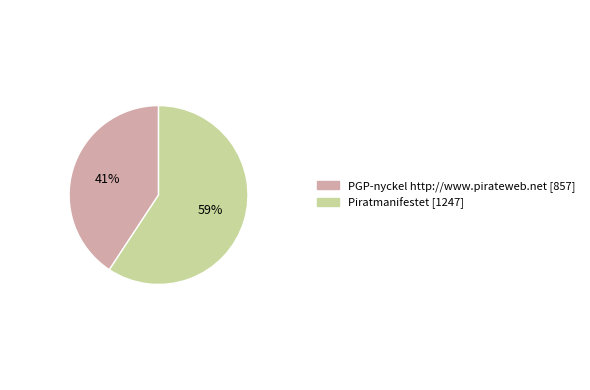

What is the largest slice in the pie chart?

Piratmanifestet